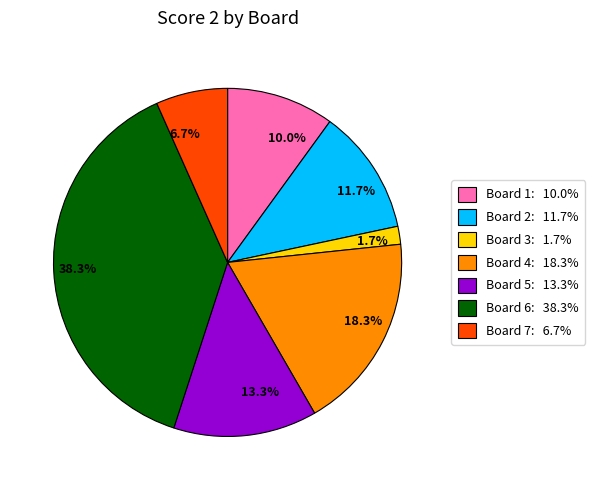

Which category has the smallest portion of the pie?

1.7%